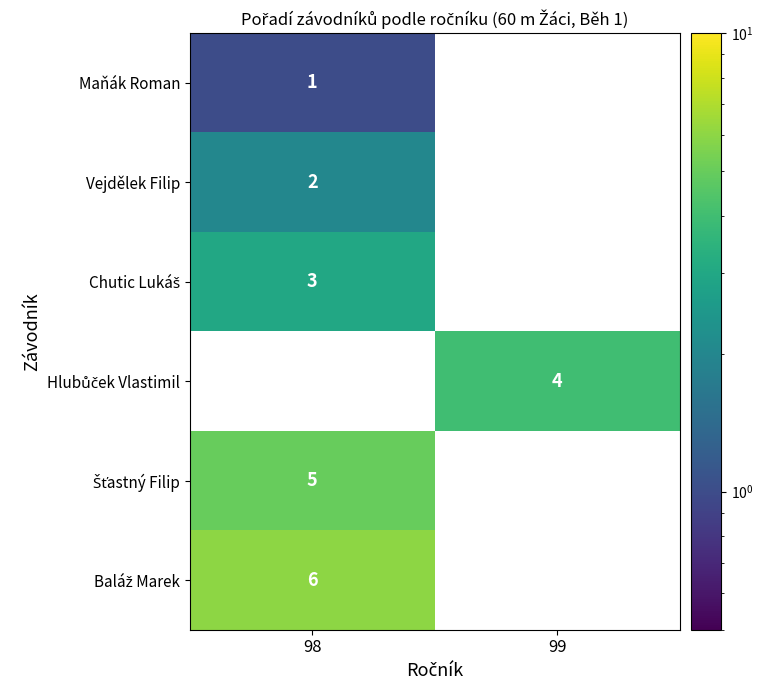

Is it true that Maňák Roman equals 2 at 98?

False